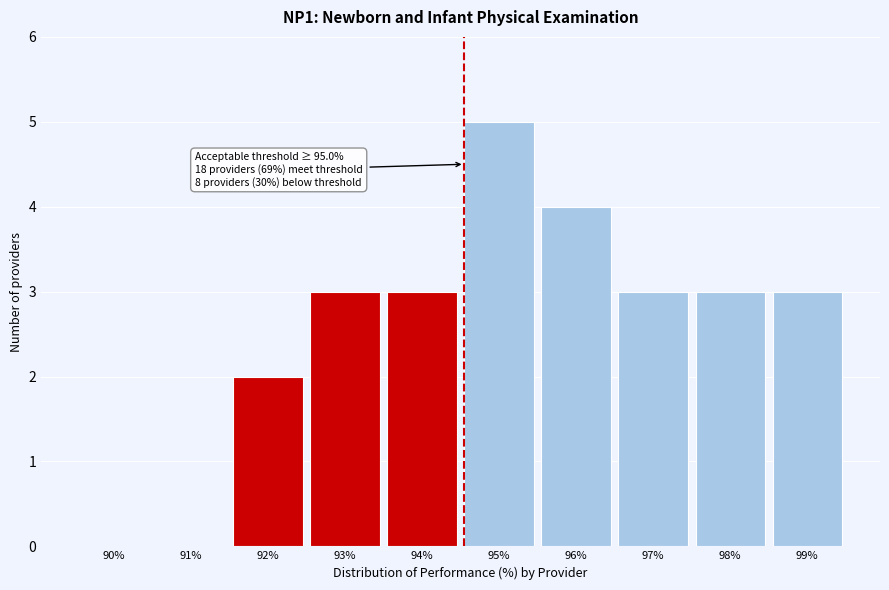

Reading left to right, transcribe all the data shown in this chart.

90%=0	91%=0	92%=2	93%=3	94%=3	95%=5	96%=4	97%=3	98%=3	99%=3